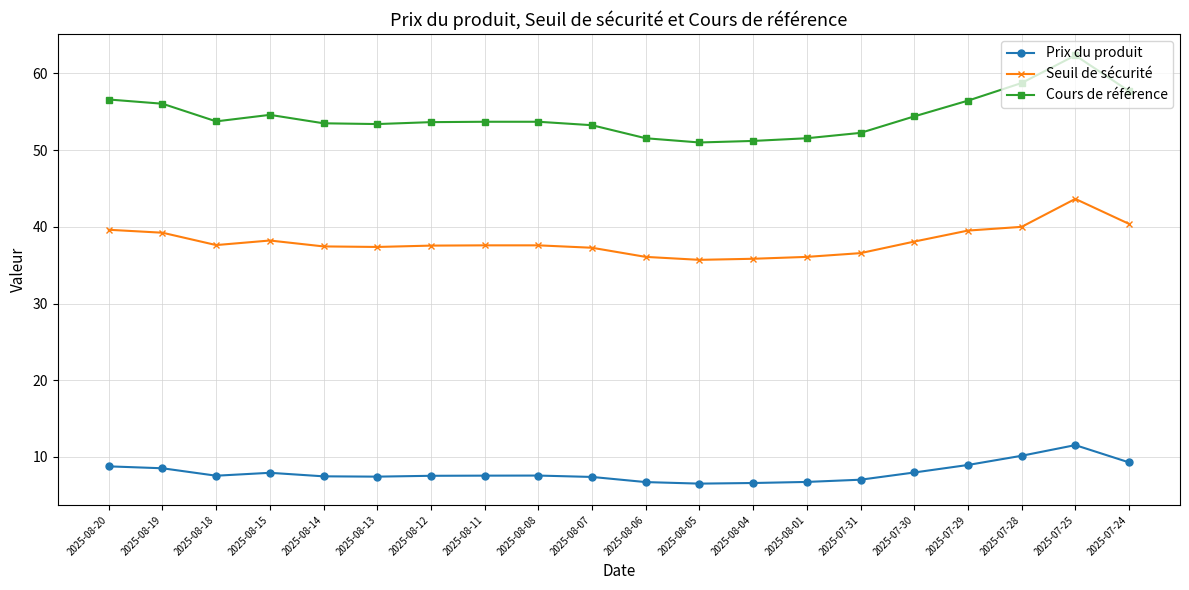

What is the average value of the Seuil de sécurité series?

38.1